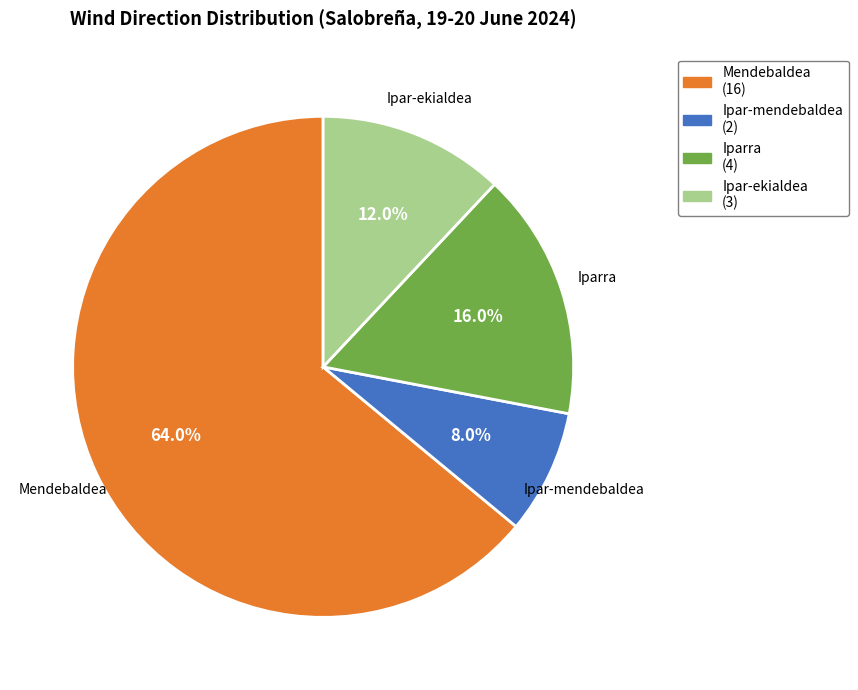

To the nearest percent, what percentage of the pie is Mendebaldea?

64%